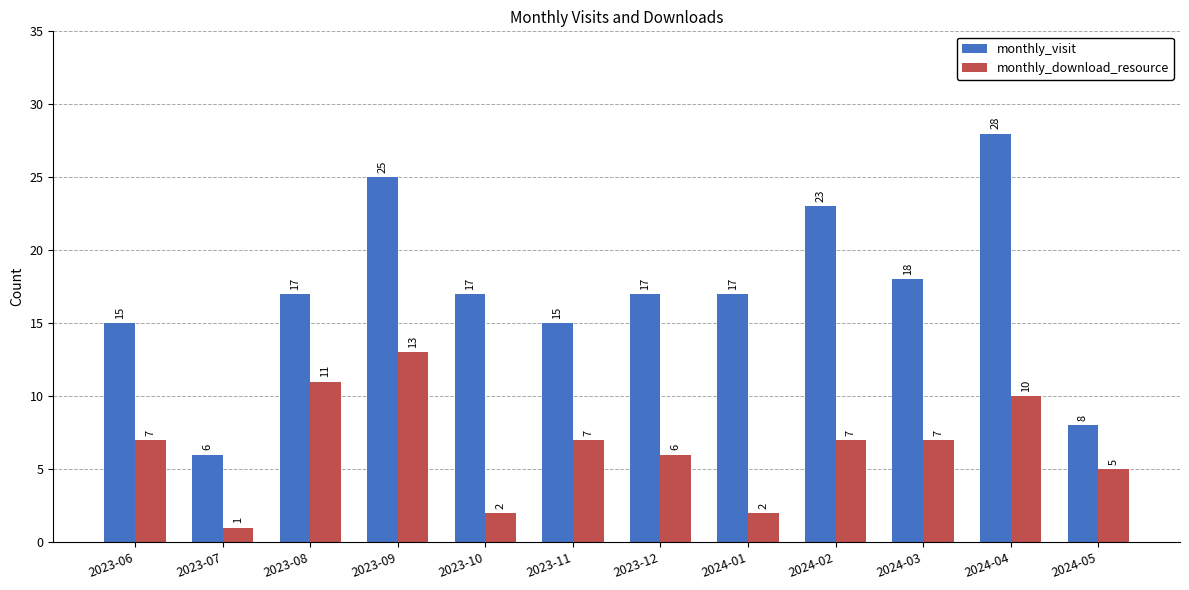

Reading right to left, what are all the values shown in this chart?

monthly_visit: 2024-05=8	2024-04=28	2024-03=18	2024-02=23	2024-01=17	2023-12=17	2023-11=15	2023-10=17	2023-09=25	2023-08=17	2023-07=6	2023-06=15
monthly_download_resource: 2024-05=5	2024-04=10	2024-03=7	2024-02=7	2024-01=2	2023-12=6	2023-11=7	2023-10=2	2023-09=13	2023-08=11	2023-07=1	2023-06=7